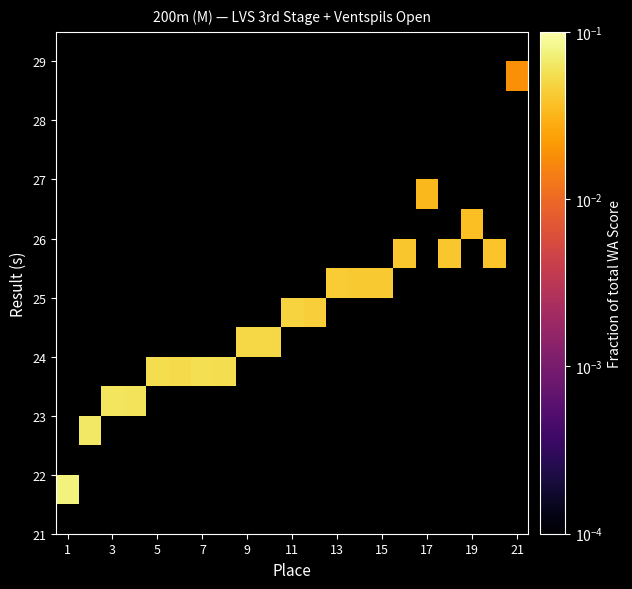

At which category does the chart reach its peak across all series?

1